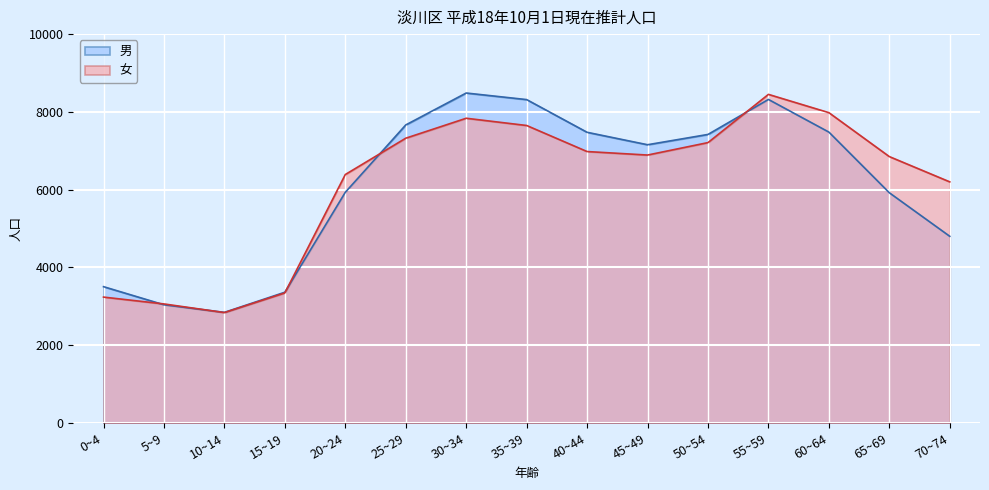

Rank the series by their maximum value, from lowest to highest.

女, 男